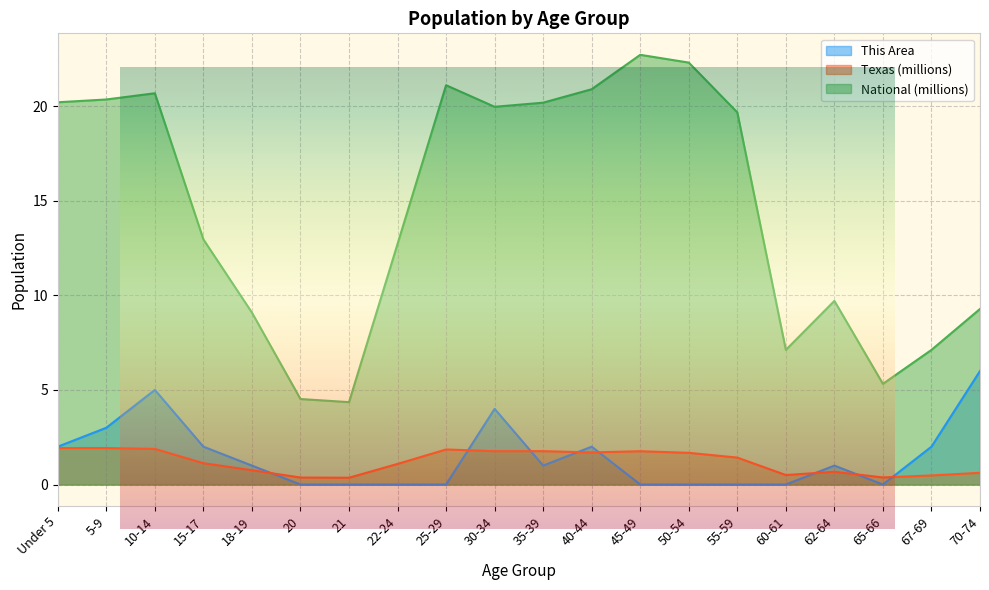

Is the value of This Area at 5-9 greater than the value of National (millions) at 65-66?

No